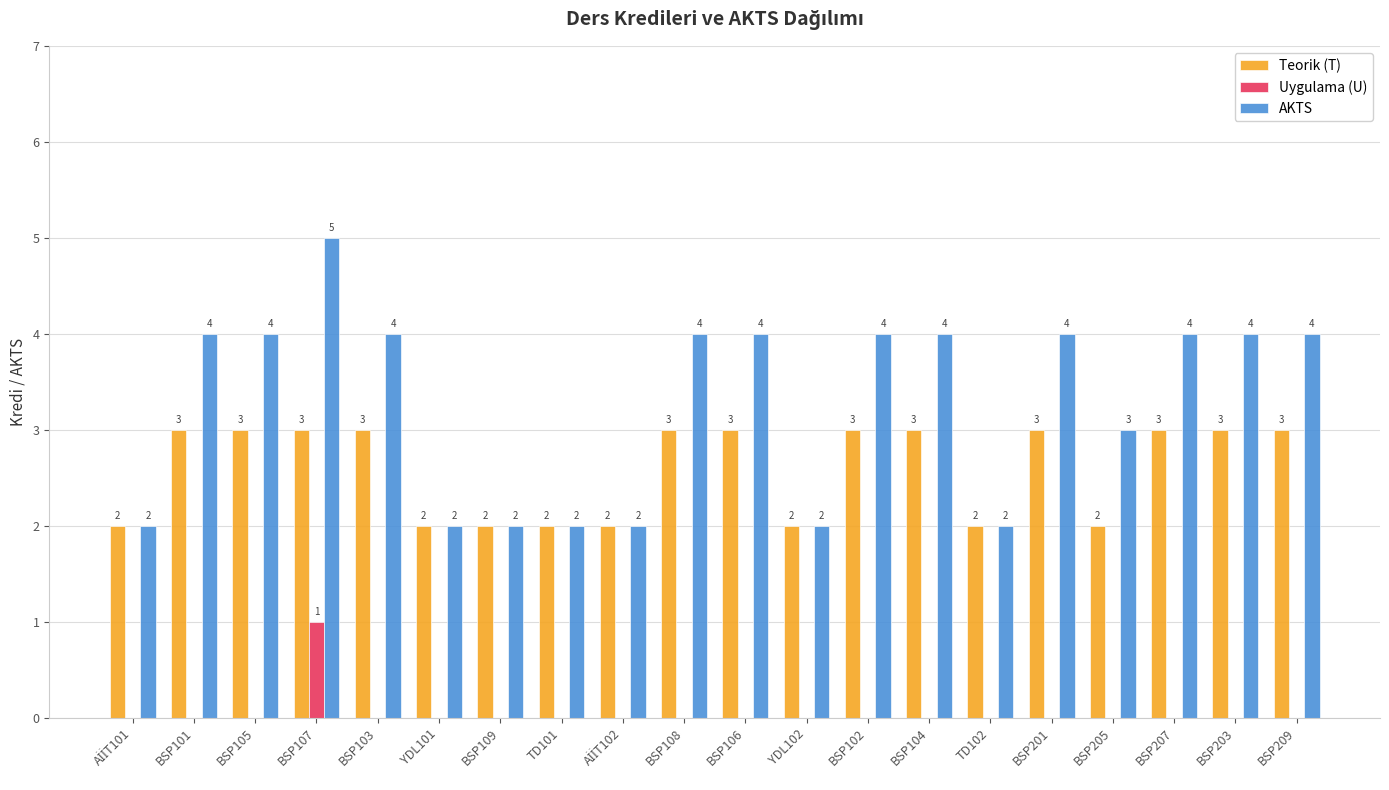

Which series changed the most between BSP105 and TD102?

AKTS